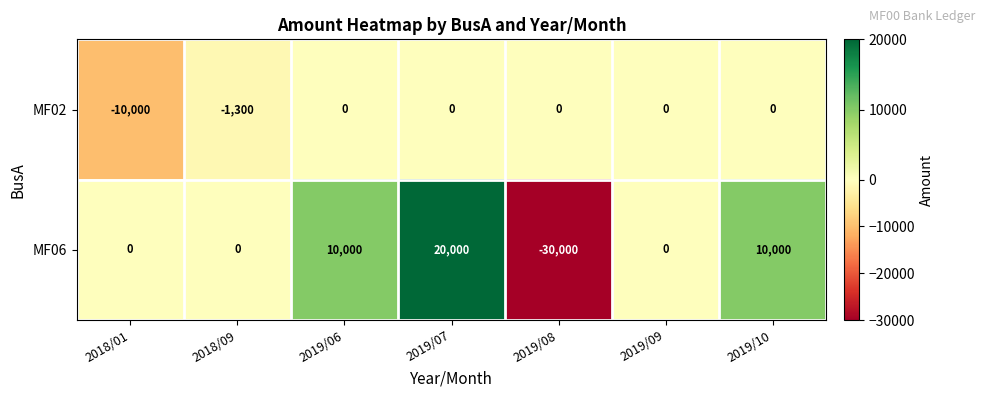

At how many categories does at least one series exceed 4608?

3